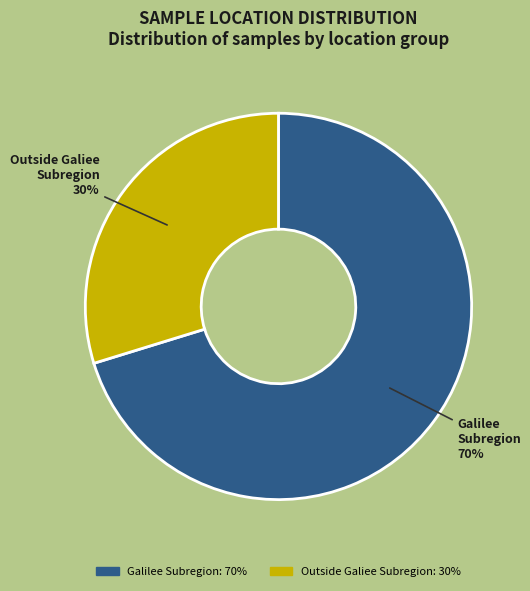

What is the largest slice in the pie chart?

Galilee Subregion